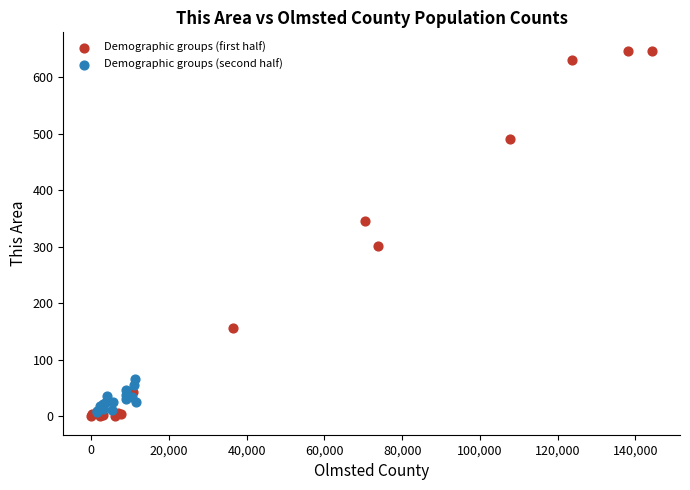

Which series contains the highest Y value?

Demographic groups (first half)